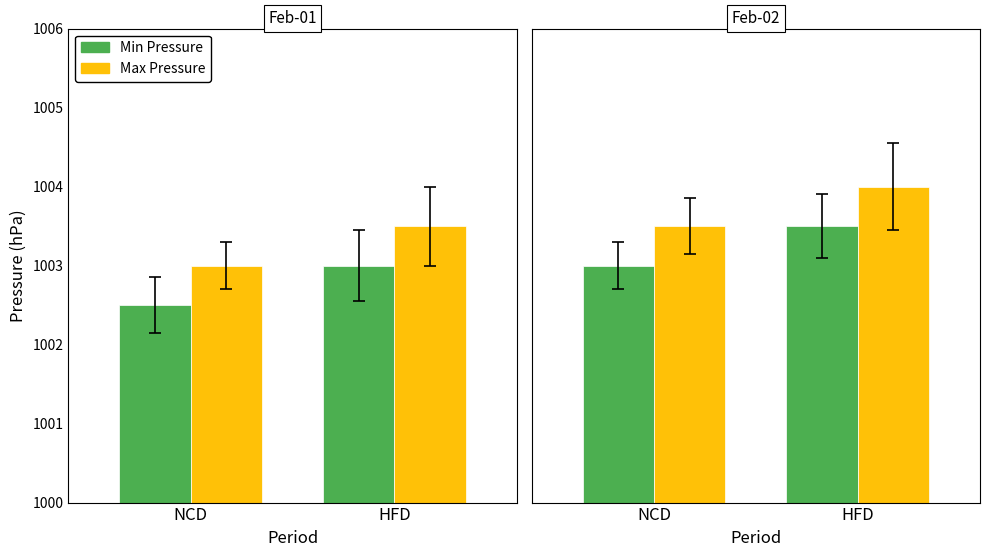

Which series has the largest total across all categories?

Max Pressure